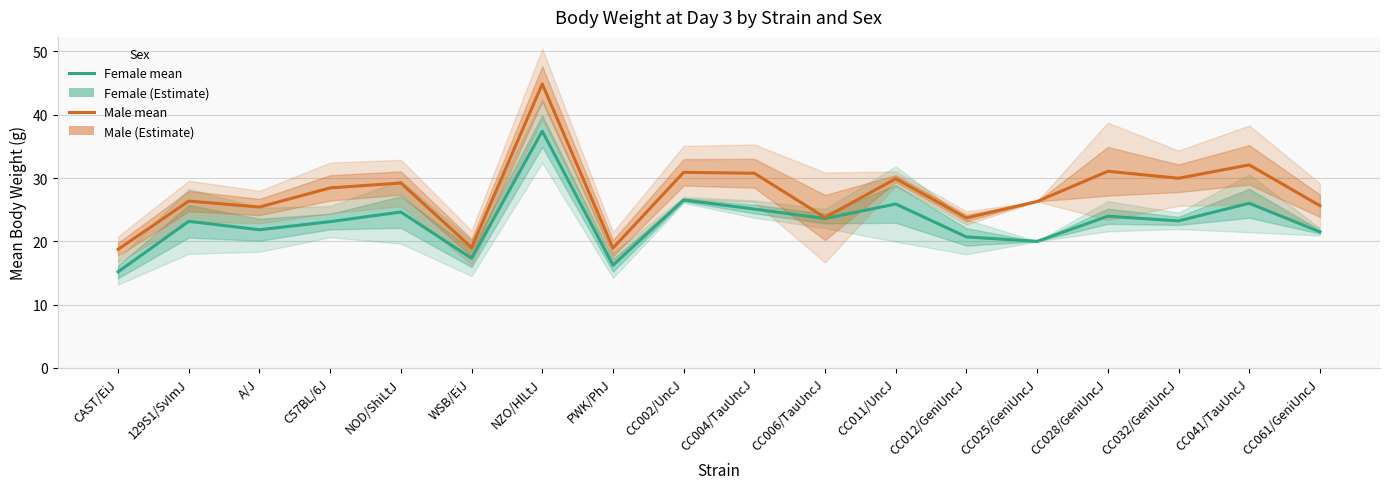

Reading right to left, extract all data points from this chart.

Female mean: 21.5	26.0	23.2	24.0	20.0	20.7	25.9	23.6	25.1	26.5	16.2	37.4	17.3	24.6	23.1	21.8	23.2	15.2
Male mean: 25.6	32.1	30.0	31.1	26.3	23.7	29.9	23.8	30.8	30.9	18.9	44.9	19.0	29.2	28.4	25.4	26.4	18.7